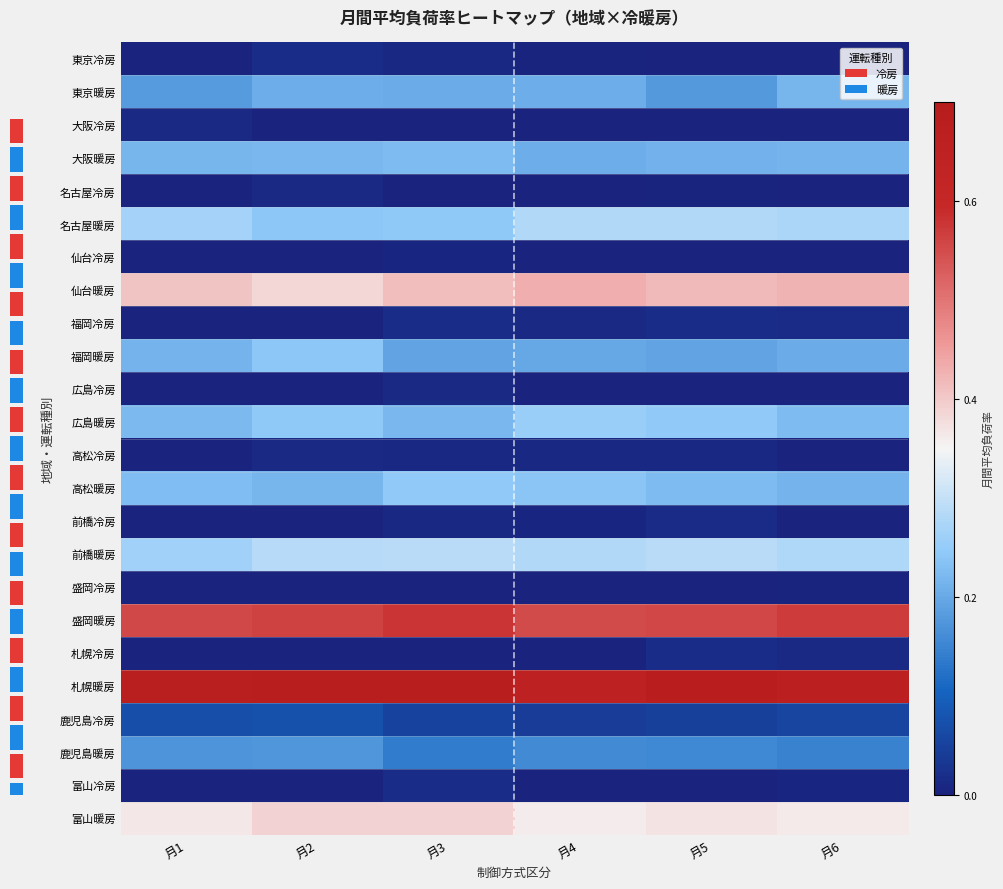

The value of 東京暖房 at 月3 is 0.2. True or false?

True